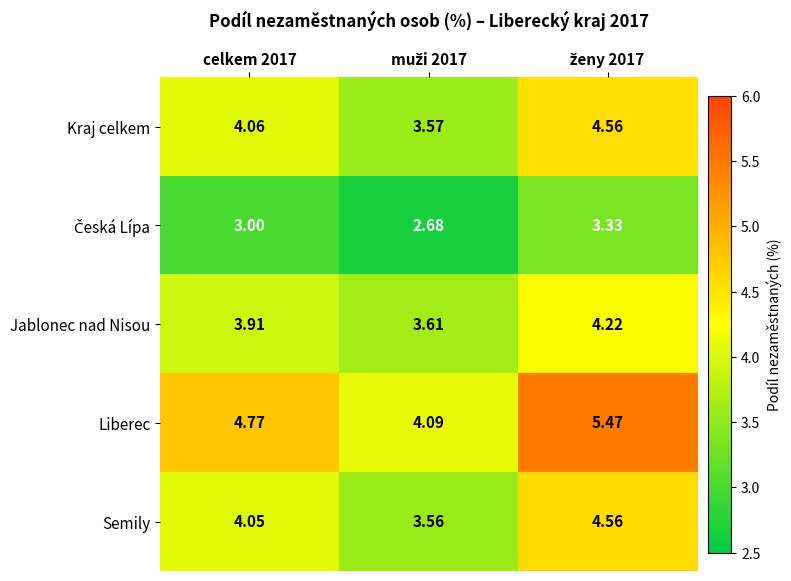

Which series has the widest spread of values?

Liberec